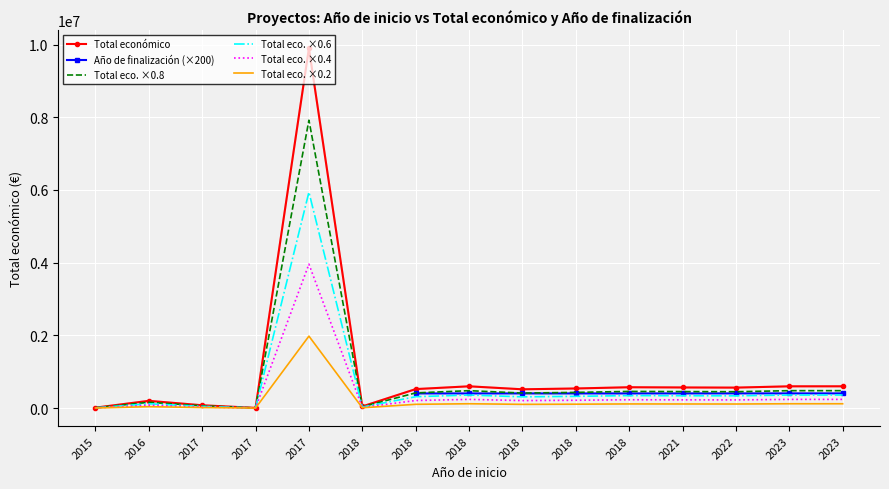

How many values in the Total eco. ×0.8 series exceed 432000?

7